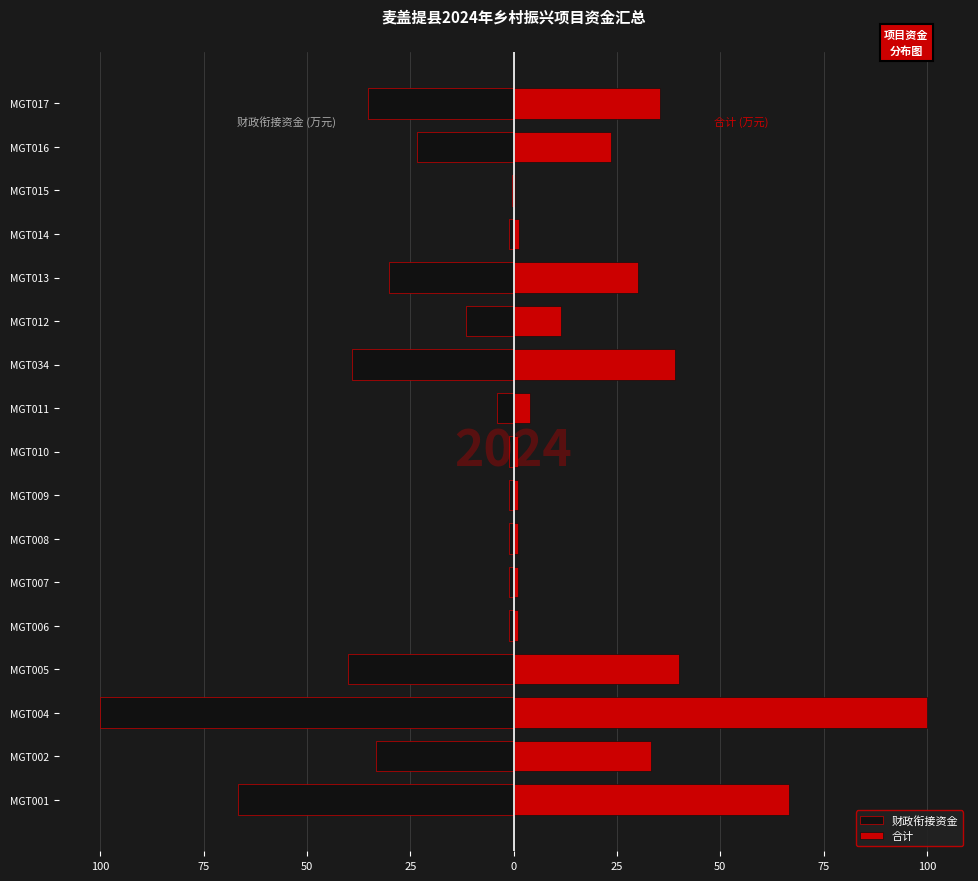

How many bars are there in each group?

2